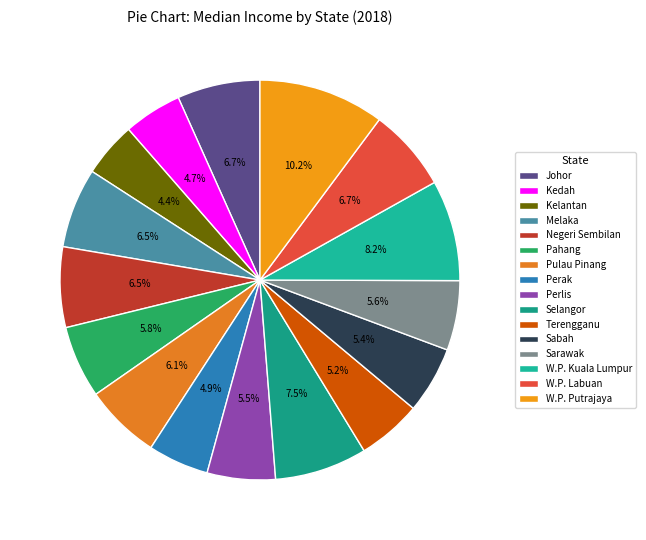

To the nearest percent, what is the difference between the largest and smallest slice percentages?

6%